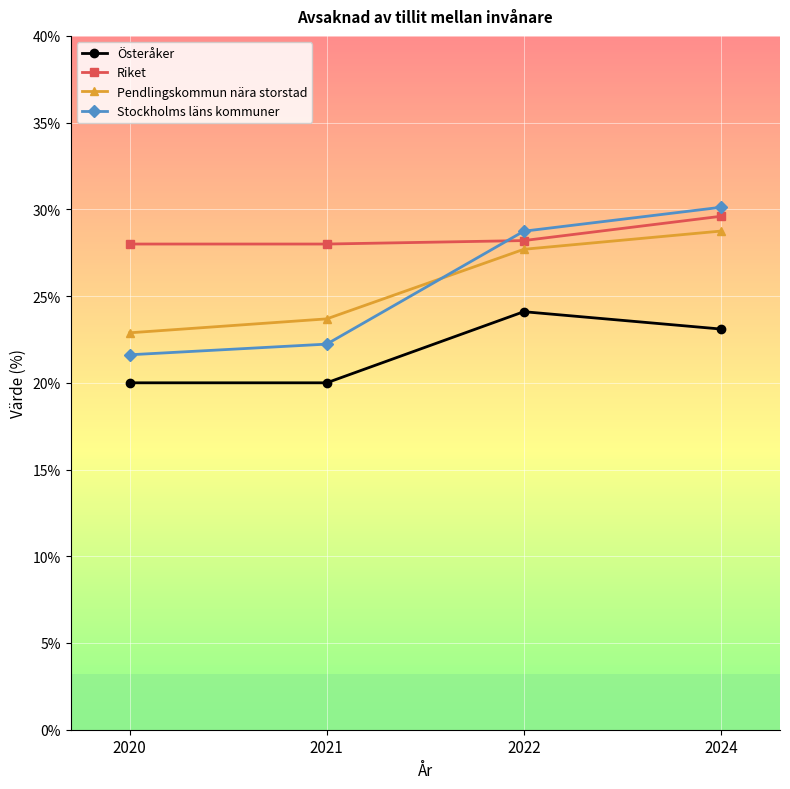

Count the number of categories in the chart.

4